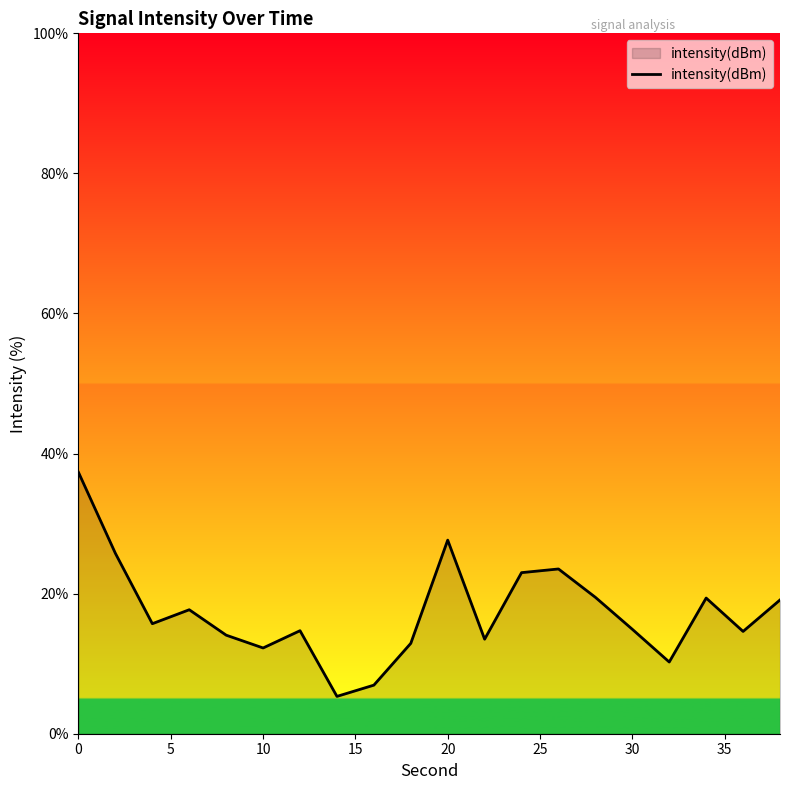

What is the smallest value displayed?

5.3